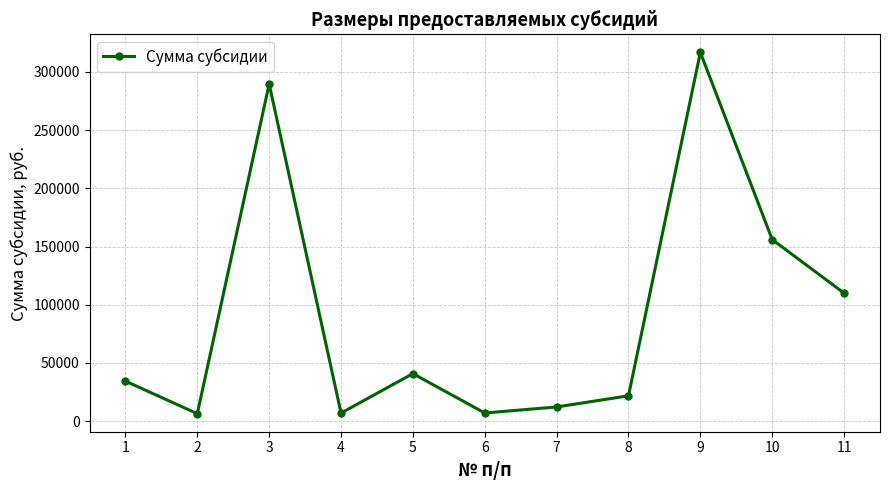

What is the difference between the maximum and second lowest values?

309930